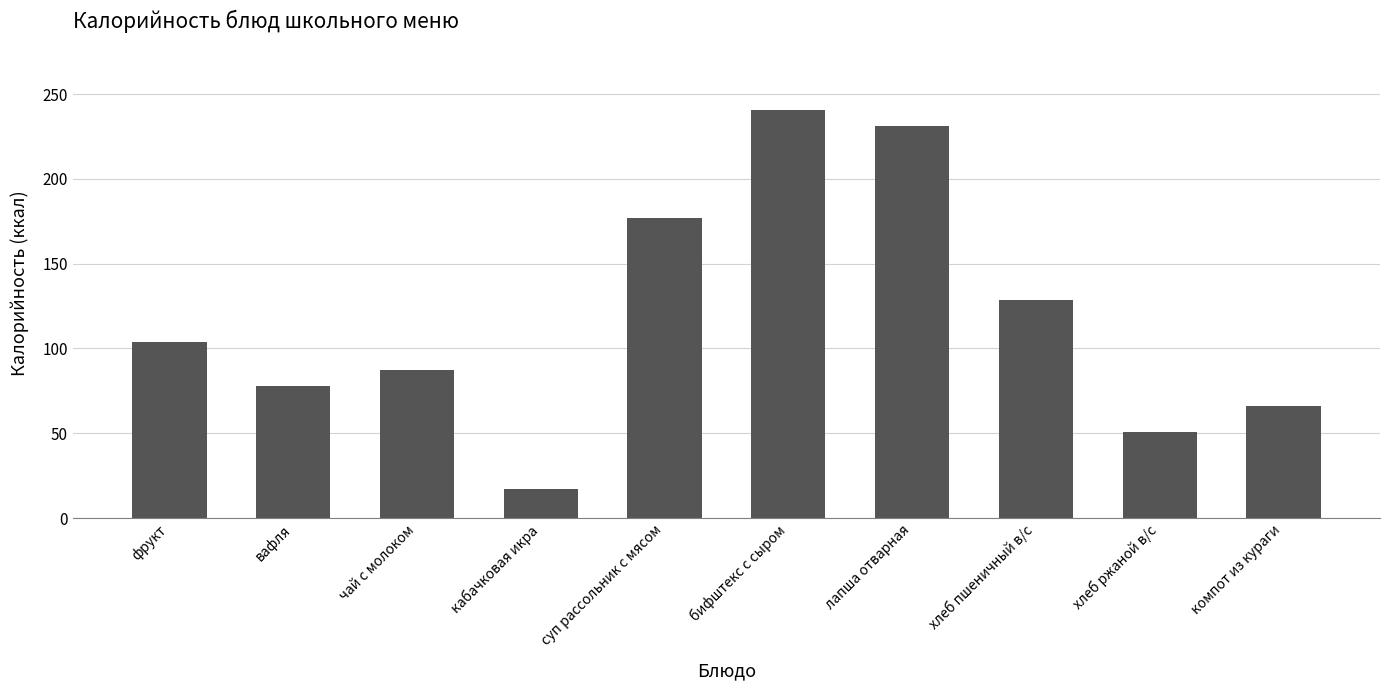

What position from the right is суп рассольник с мясом?

6